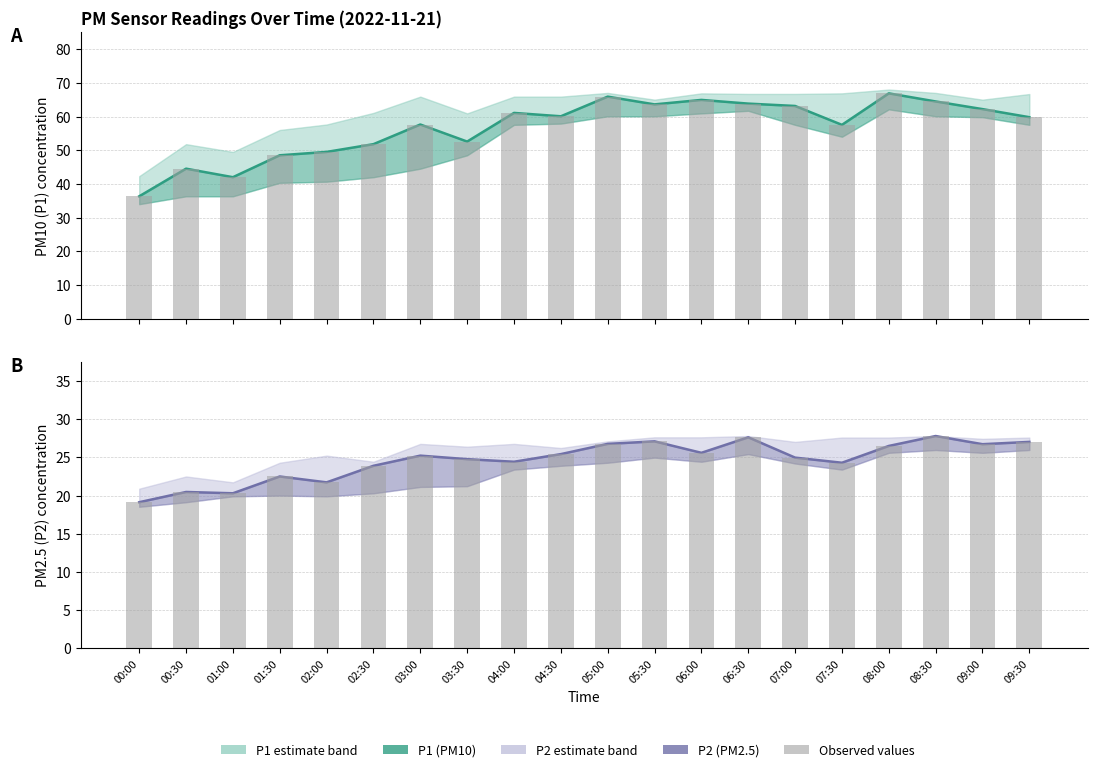

Rank the categories by P2 (PM2.5) value from lowest to highest.

00:00, 01:00, 00:30, 02:00, 01:30, 02:30, 07:30, 04:00, 03:30, 07:00, 03:00, 04:30, 06:00, 08:00, 09:00, 05:00, 09:30, 05:30, 06:30, 08:30